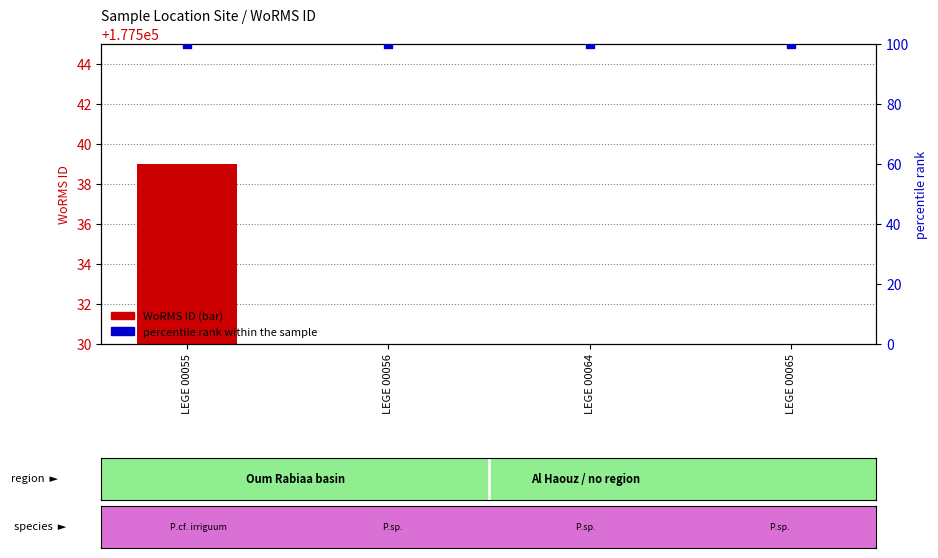

What are all the series names shown in the legend?

WoRMS ID, percentile rank within the sample